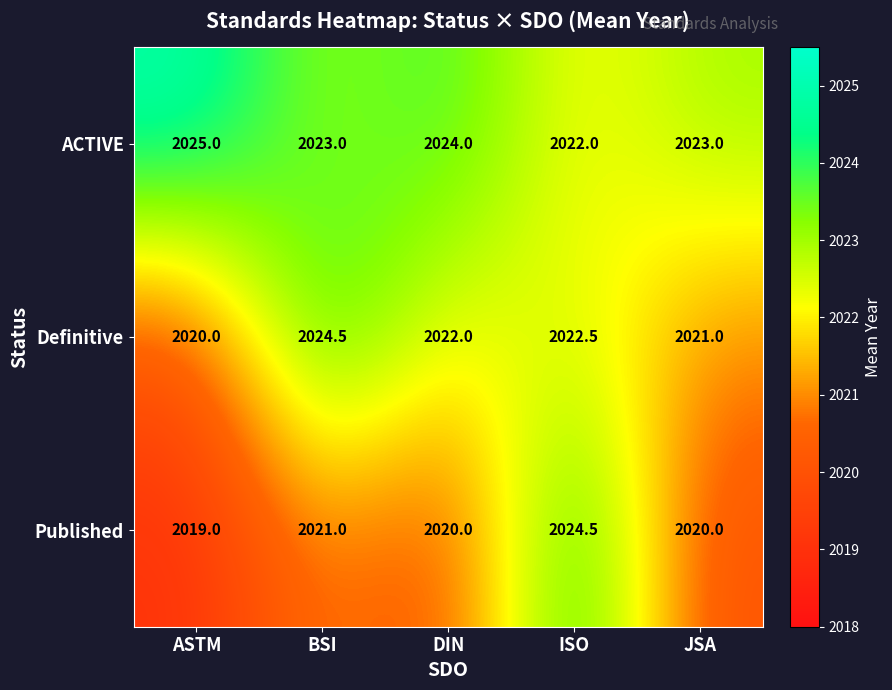

How many distinct data groups are displayed?

3